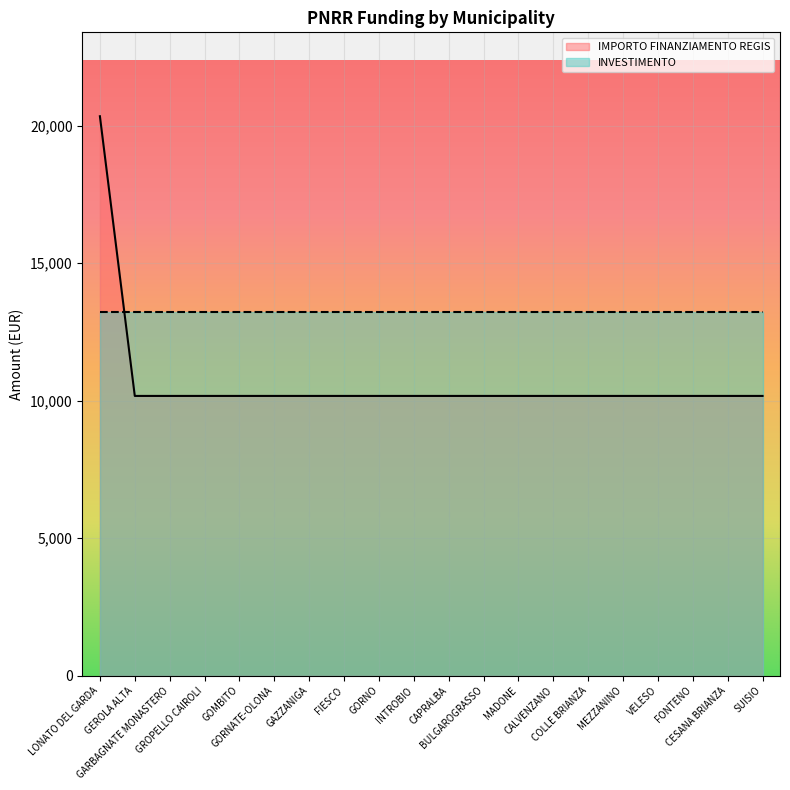

Read the value at GAZZANIGA, to the nearest 50.

10150